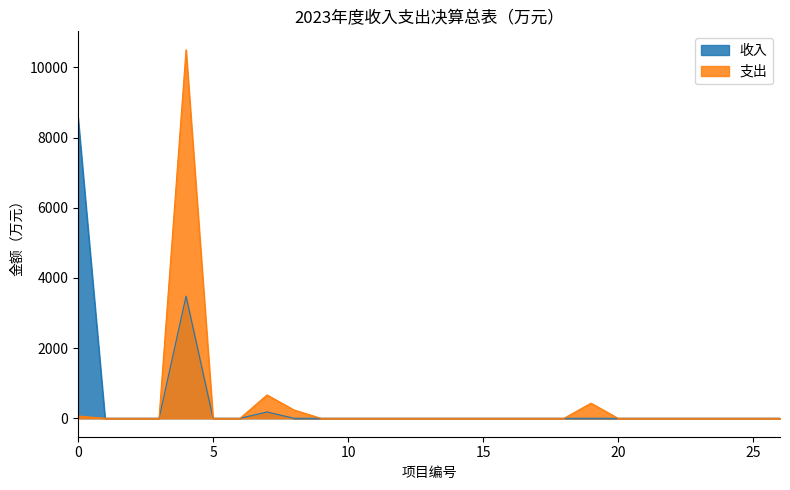

Which series has the widest spread of values?

支出